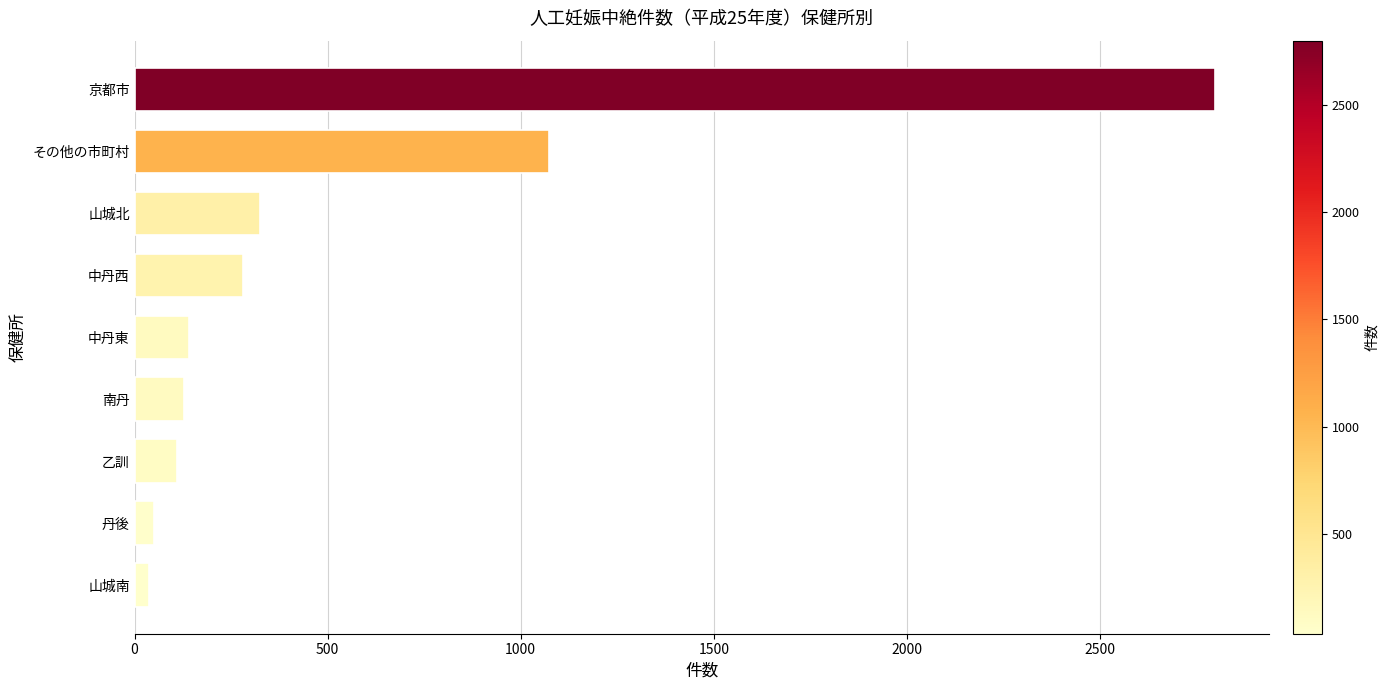

The value at 中丹東 is 140. True or false?

True